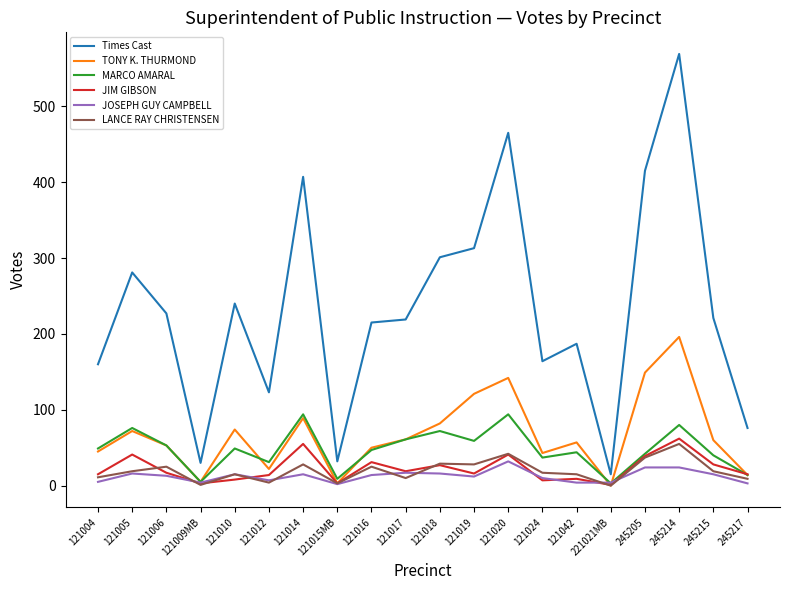

At which category is the sum across all series the highest?

245214